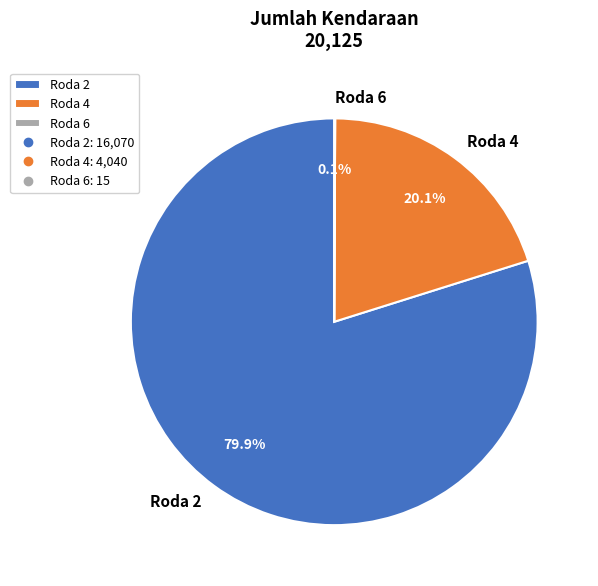

Do Roda 2 and Roda 4 together represent more than half of the pie?

Yes